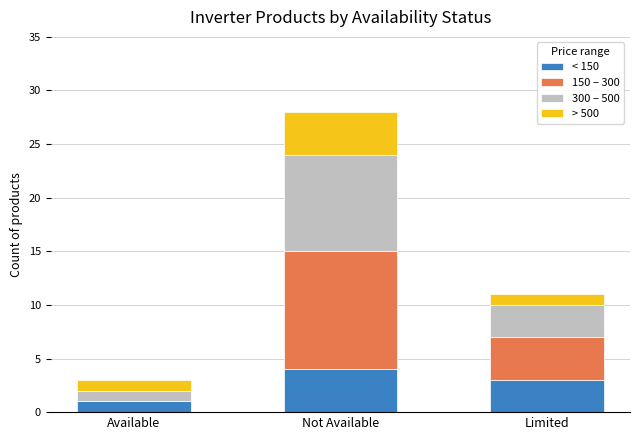

At which label does < 150 reach its peak?

Not Available